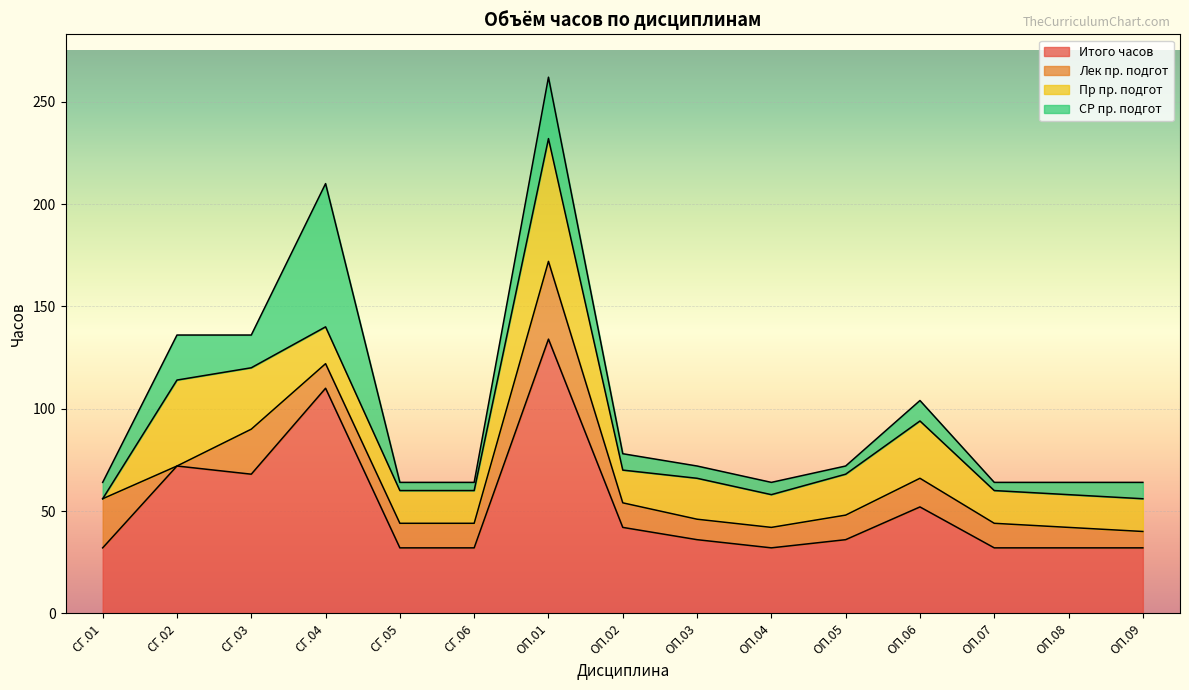

How many data points does each series have?

15